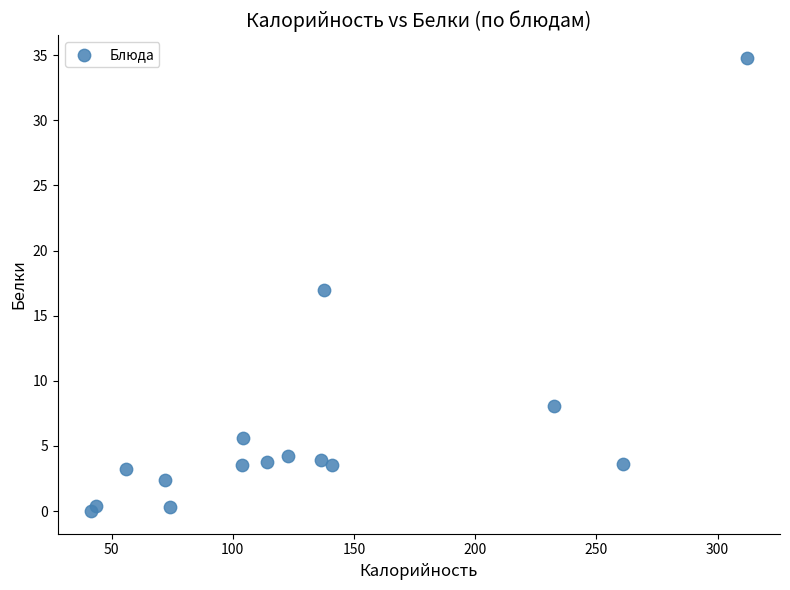

What is the range of Y values (max minus min)?

34.8